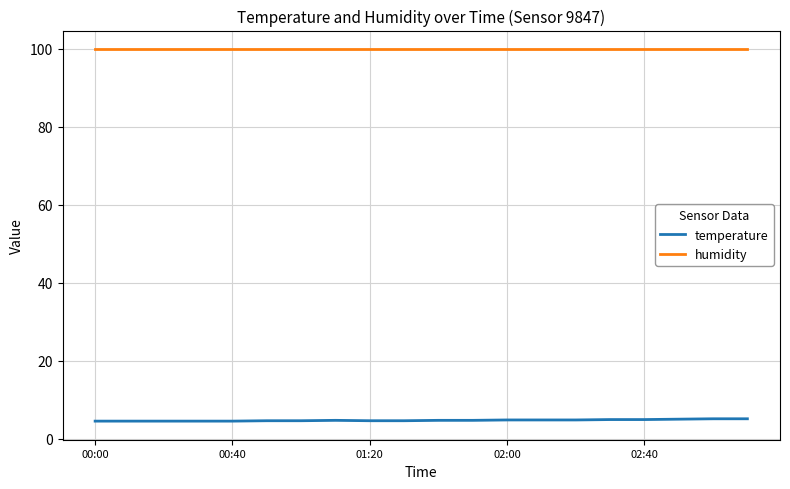

Does the chart have visible grid lines?

Yes